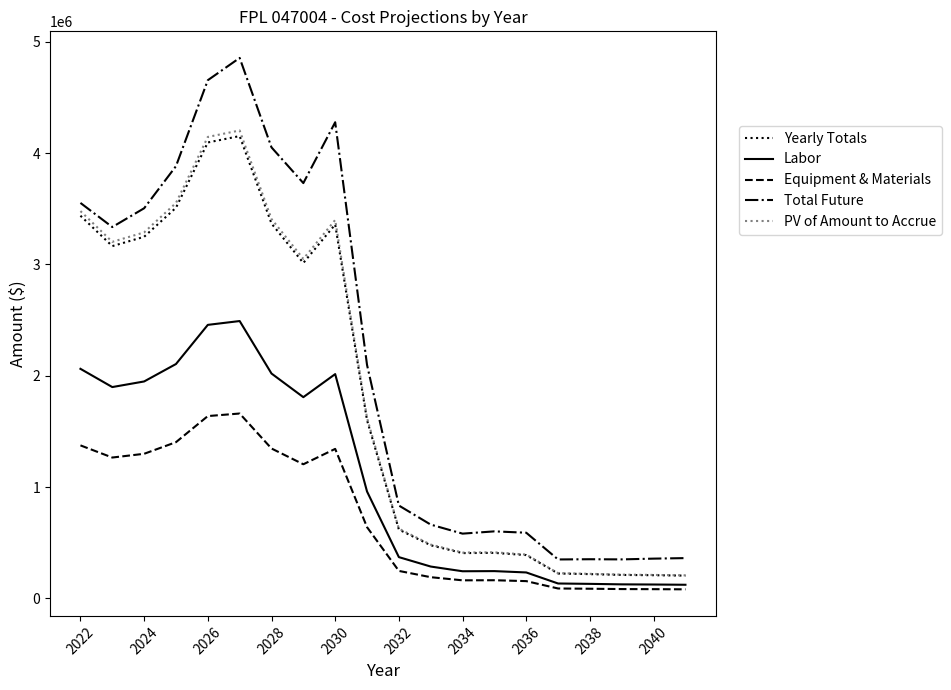

Count the number of categories in the chart.

20